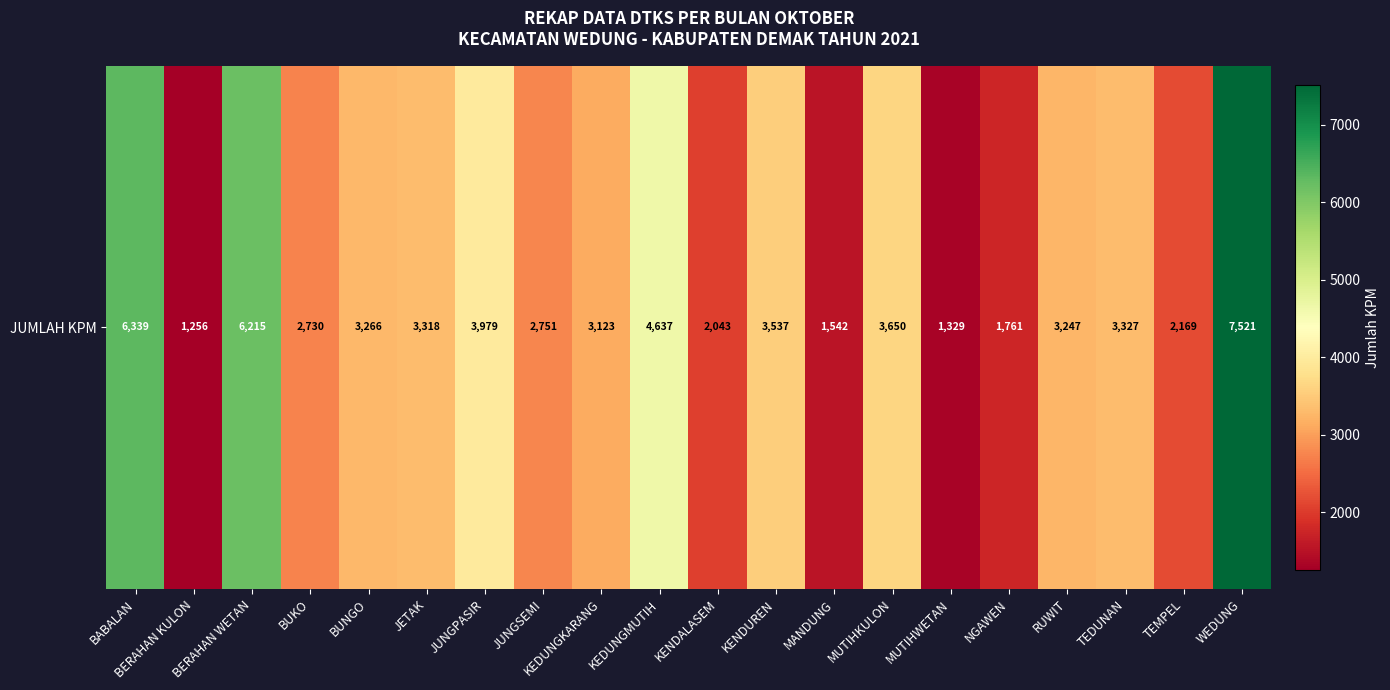

What is the ratio of the value at JUNGSEMI to the value at BABALAN?

0.4